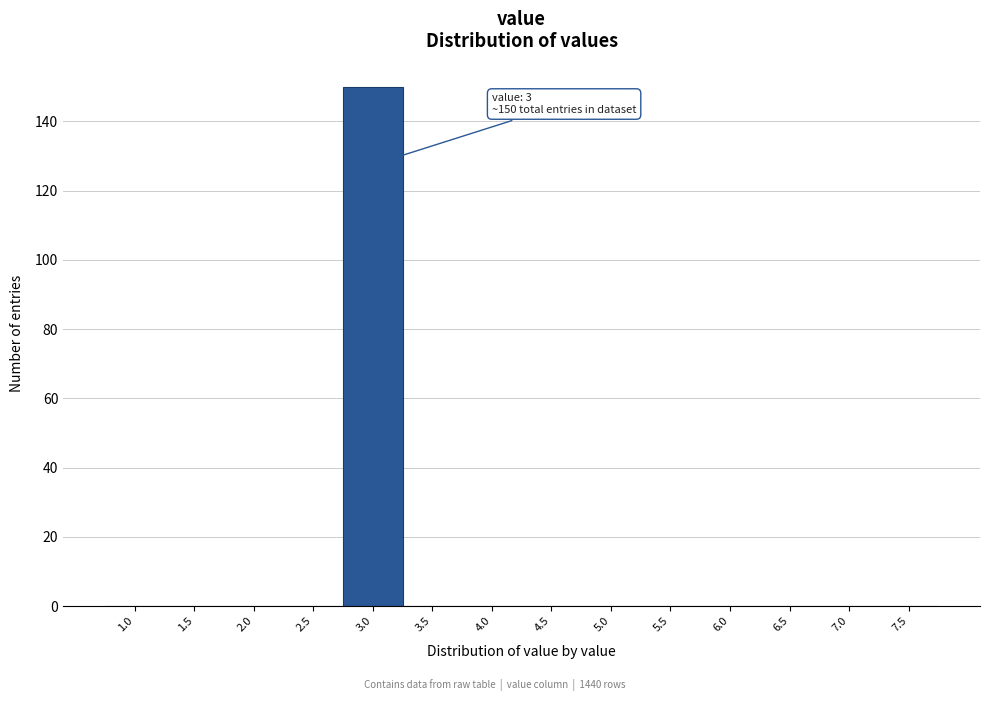

Reading left to right, list all the values displayed in this chart.

1.0=0	1.5=0	2.0=0	2.5=0	3.0=150	3.5=0	4.0=0	4.5=0	5.0=0	5.5=0	6.0=0	6.5=0	7.0=0	7.5=0